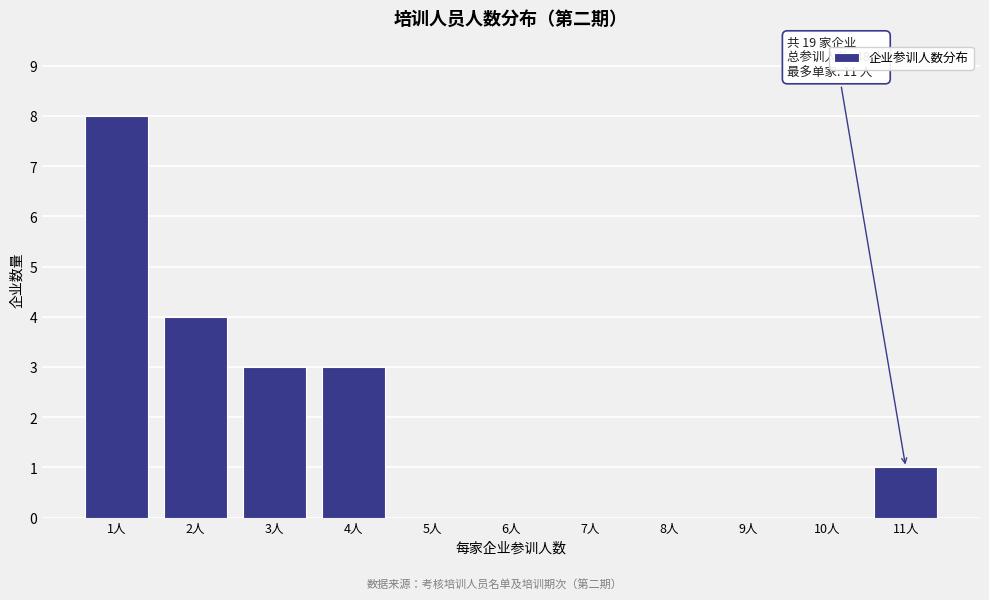

Reading left to right, list all the values displayed in this chart.

1人=8	2人=4	3人=3	4人=3	5人=0	6人=0	7人=0	8人=0	9人=0	10人=0	11人=1